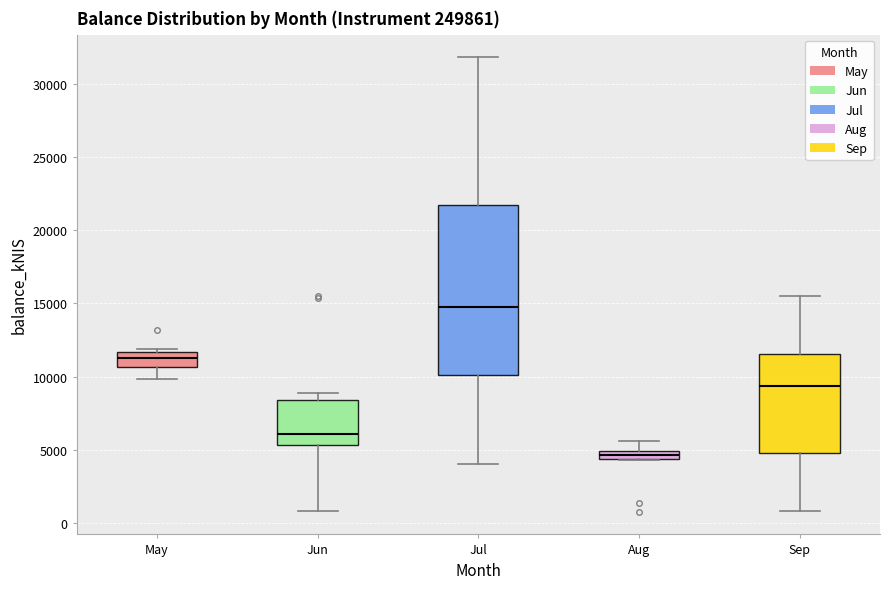

Where does the upper whisker of the box for Aug end on the y-axis? The values are not printed on the chart, so give them approximately, as read against the axis.

5500